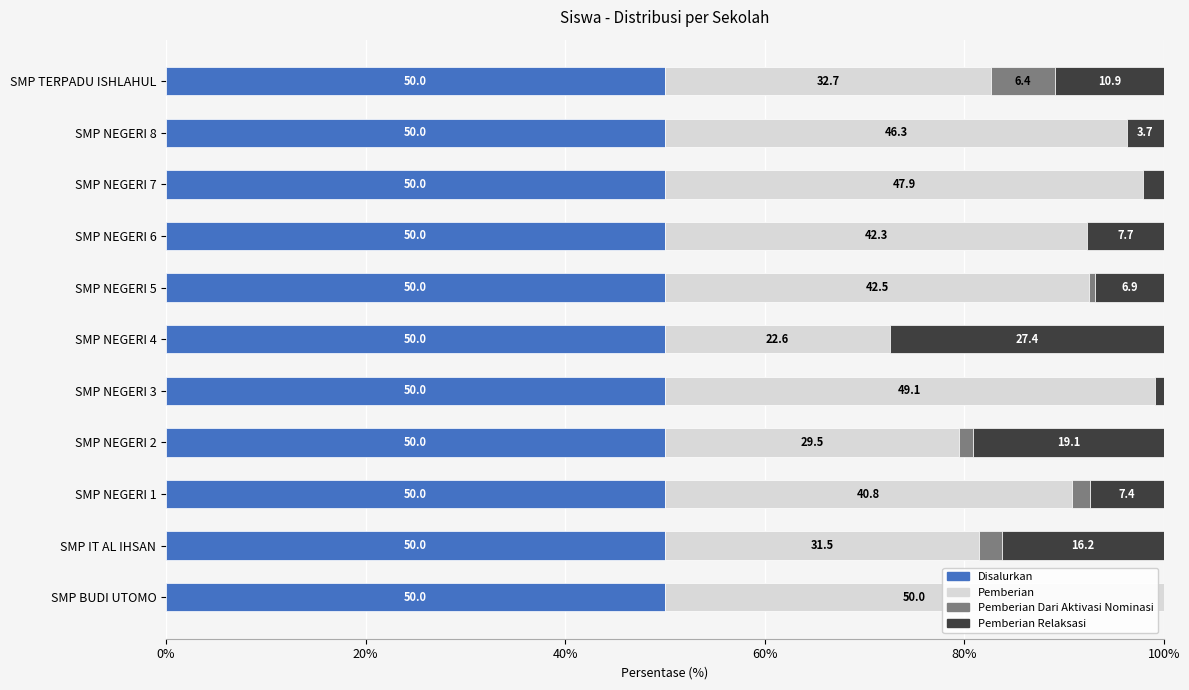

Read the Disalurkan value at SMP NEGERI 2.

50.0